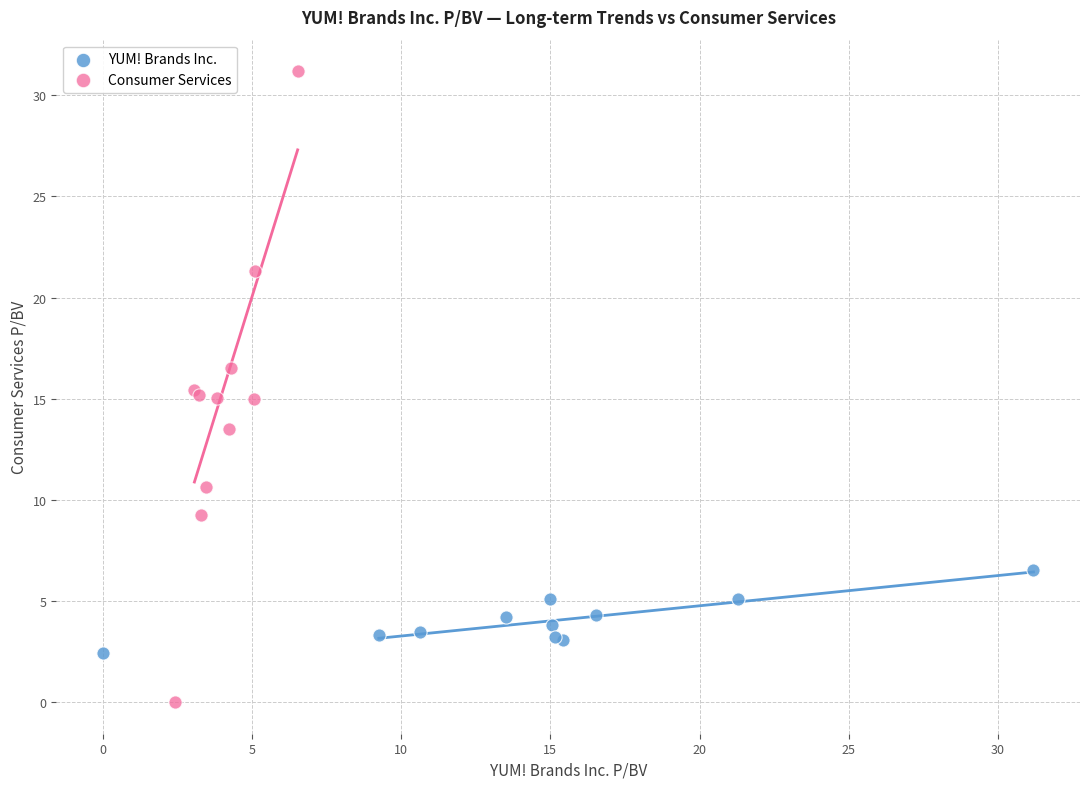

Which series reaches the maximum Y coordinate?

Consumer Services